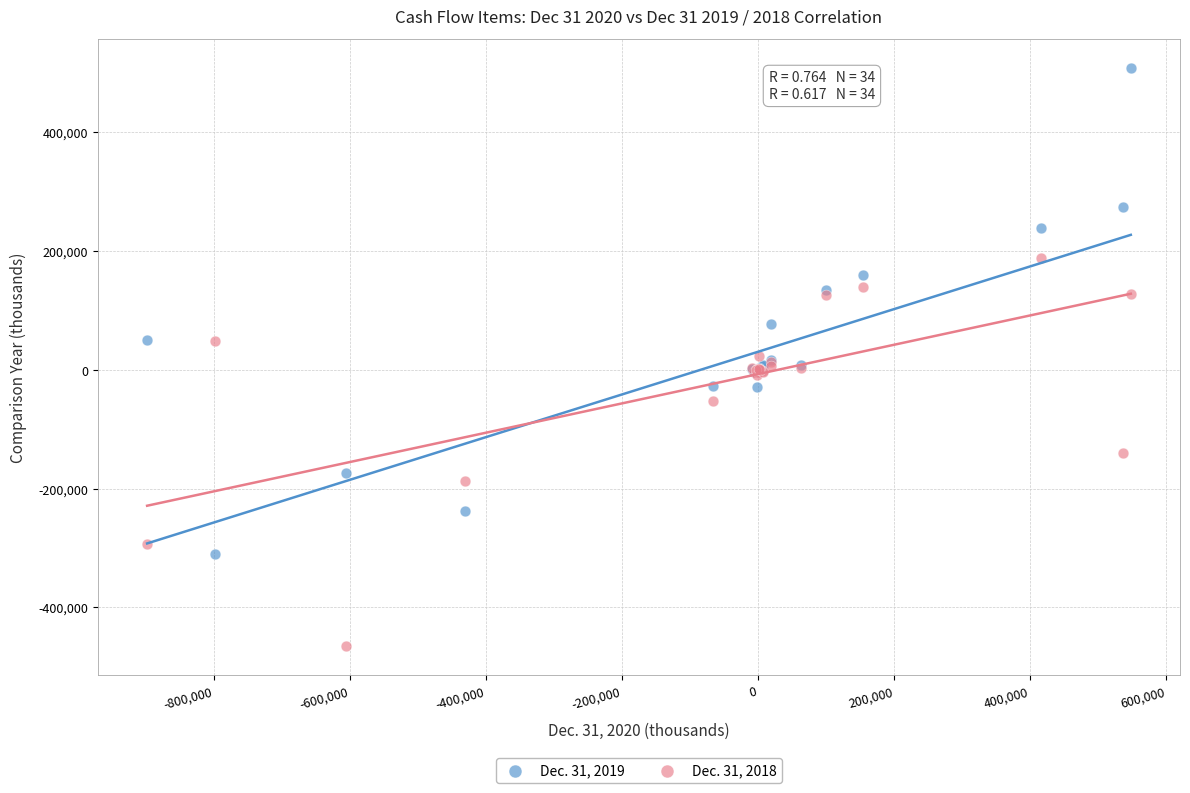

Which series reaches the maximum Y coordinate?

Dec. 31, 2019